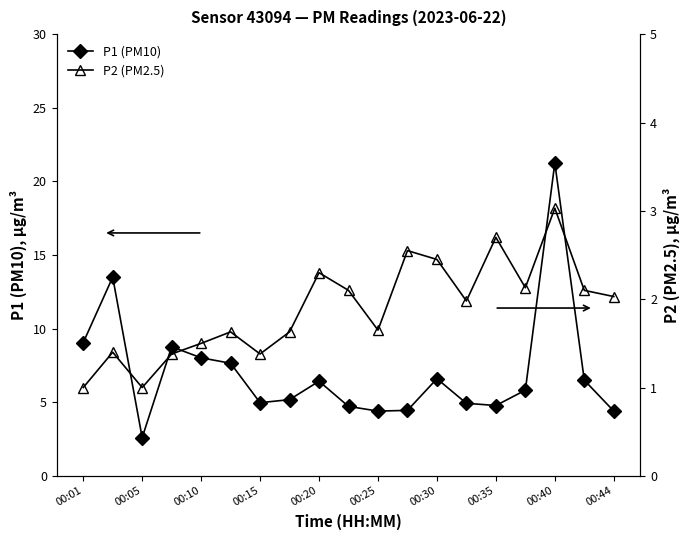

True or false: P1 (PM10) has more than 0 points higher than both neighbors.

True